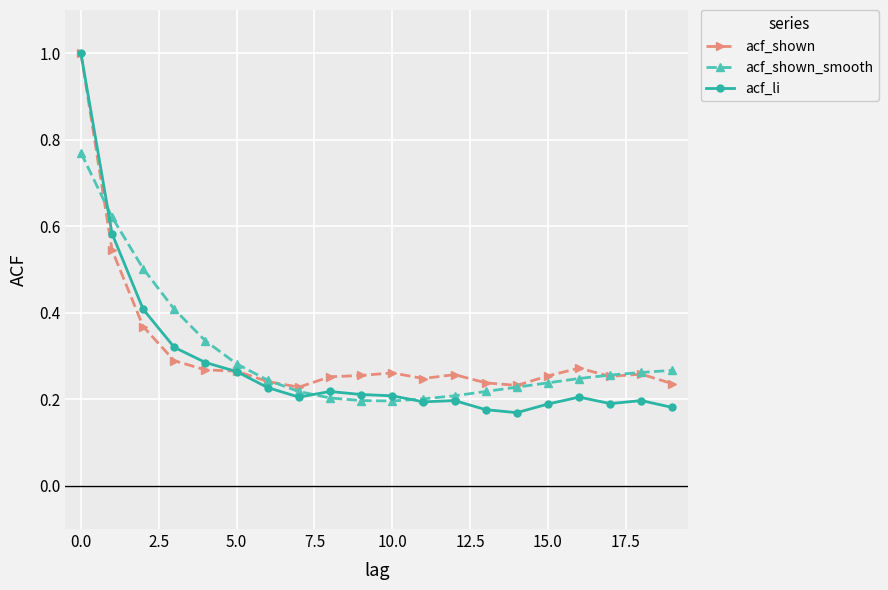

True or false: acf_li has more than 0 interior local peaks.

True